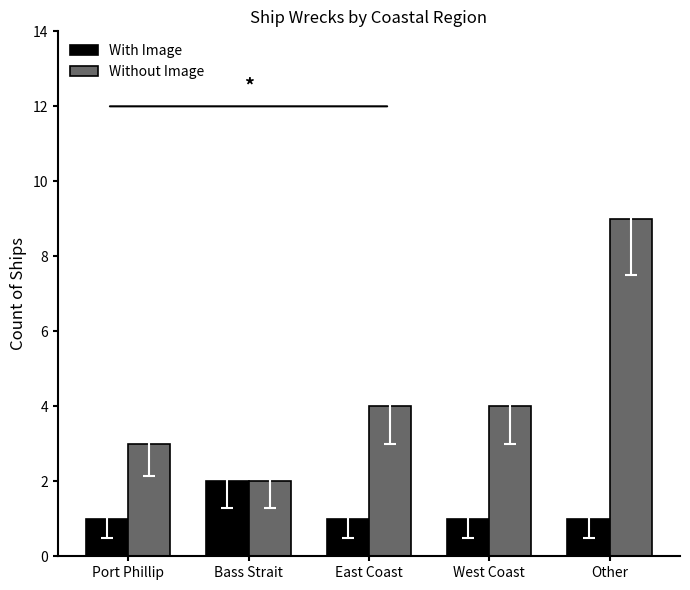

True or false: With Image has a value of 2 at Bass Strait.

True